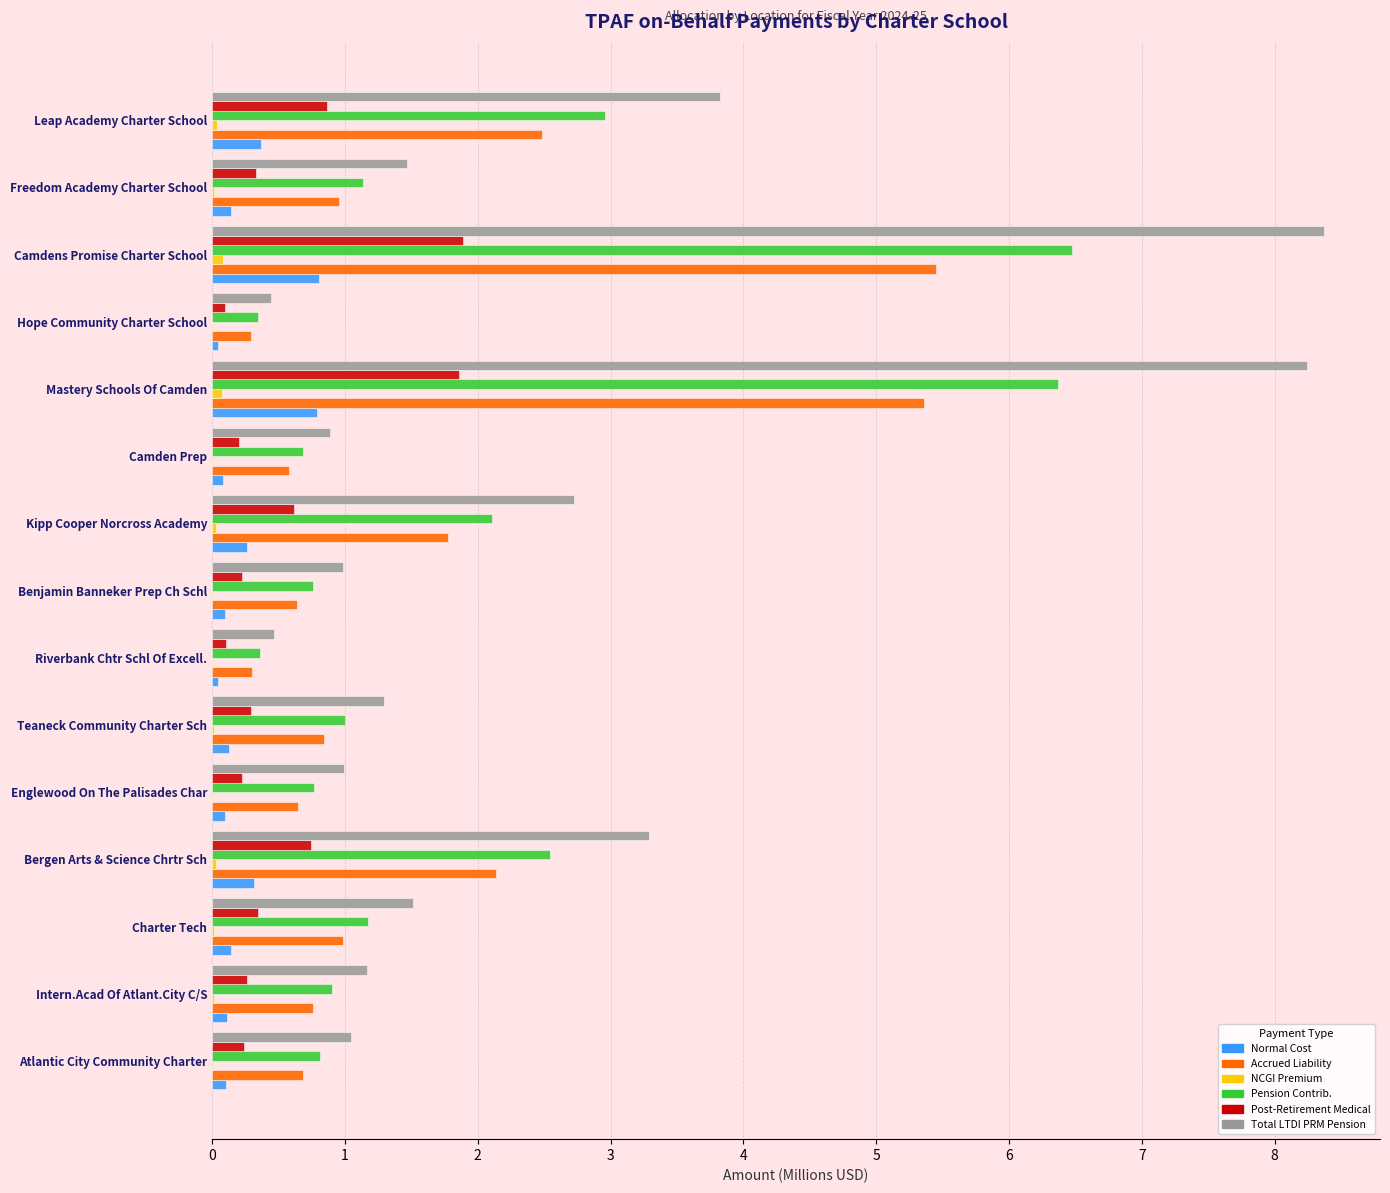

What is the highest value of the Normal Cost series?

0.8